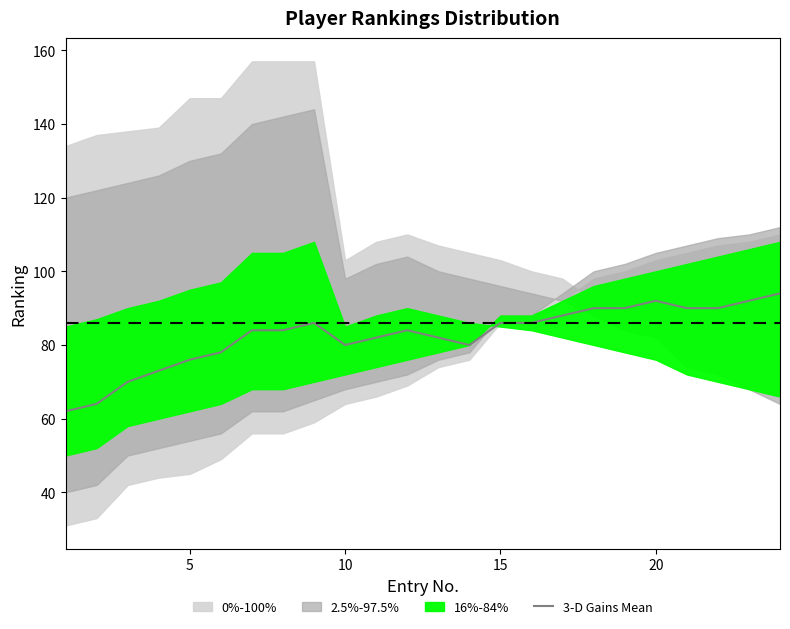

Is this an area chart (filled region under the line)?

No